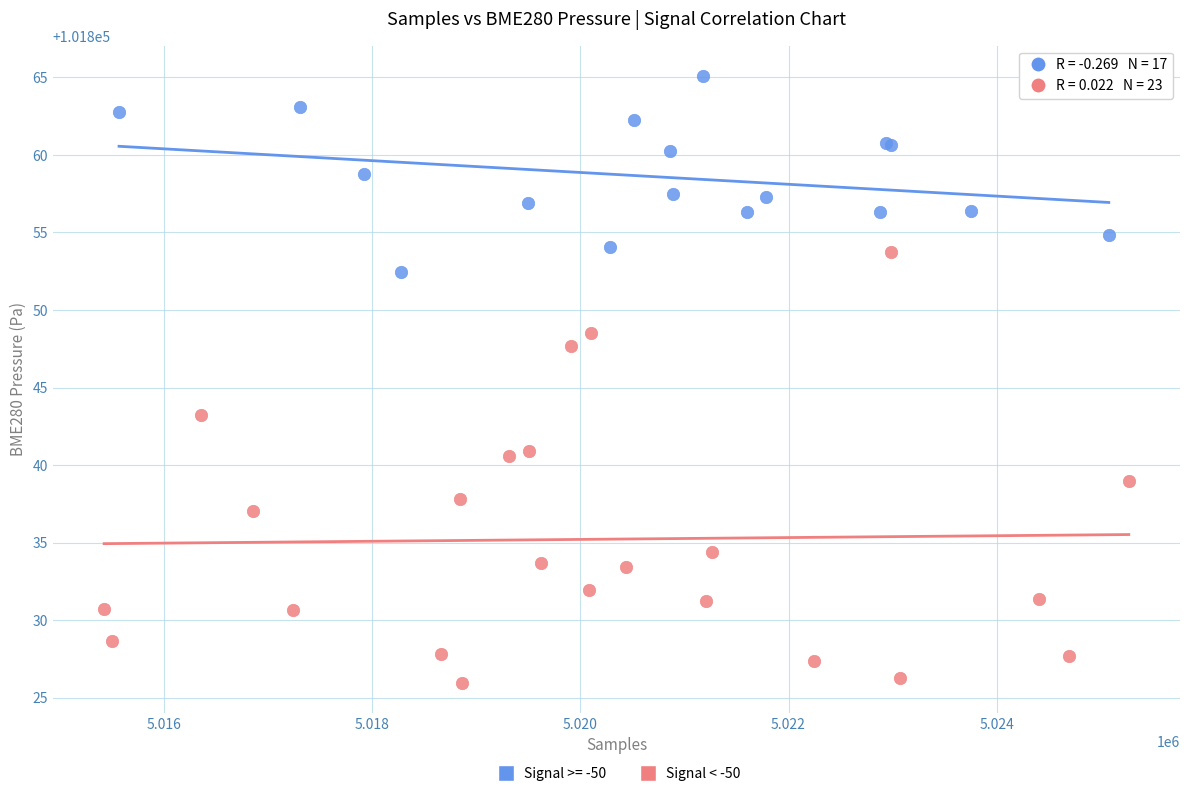

Which series contains the lowest Y value?

Signal < -50